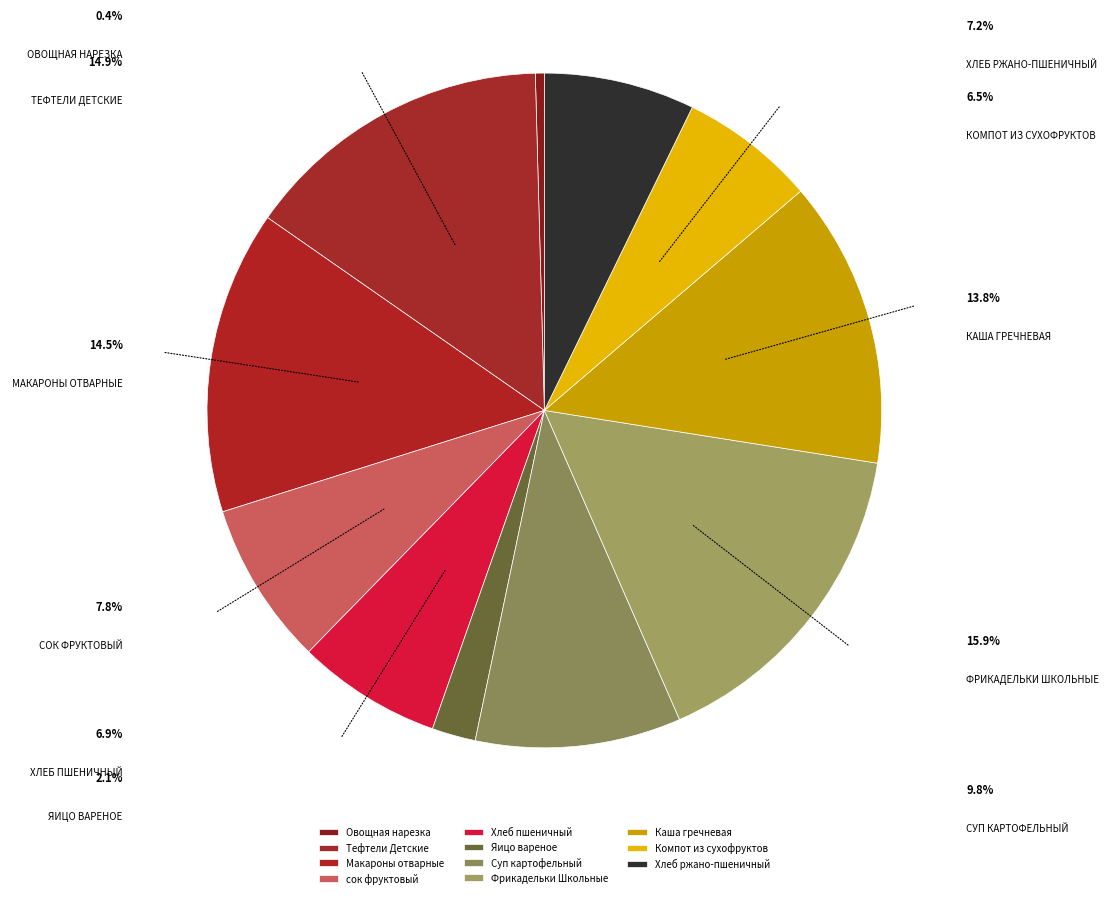

How many segments does this pie chart have?

11